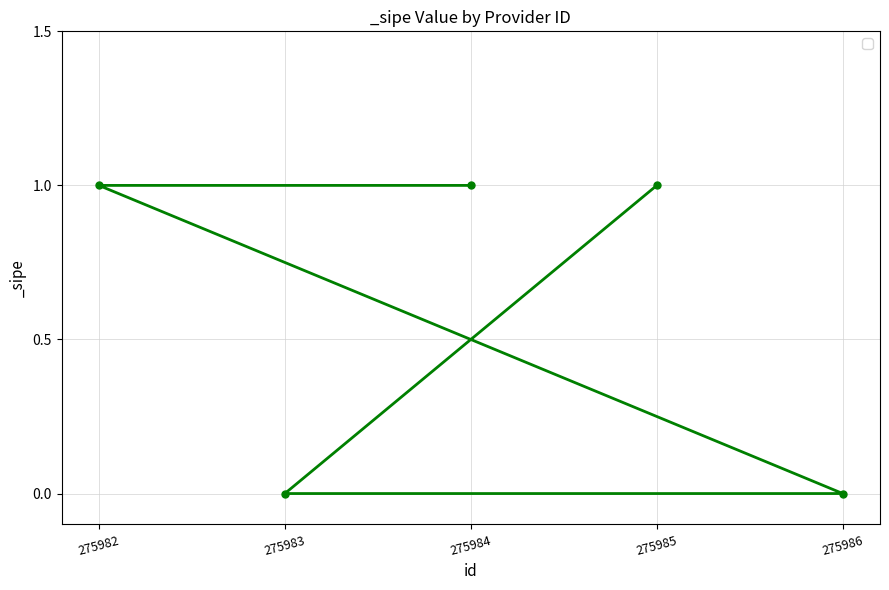

Does the chart display data point markers on the line(s)?

Yes